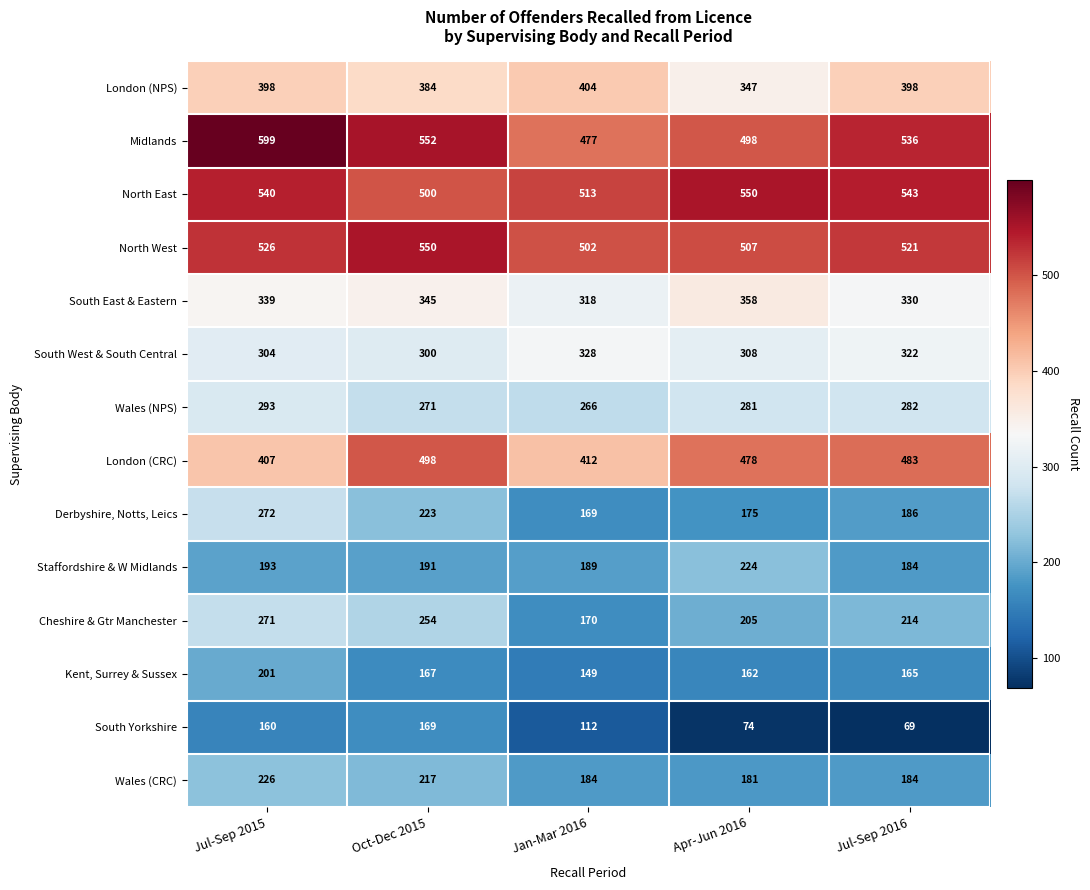

Which series has the largest range (max minus min)?

Midlands